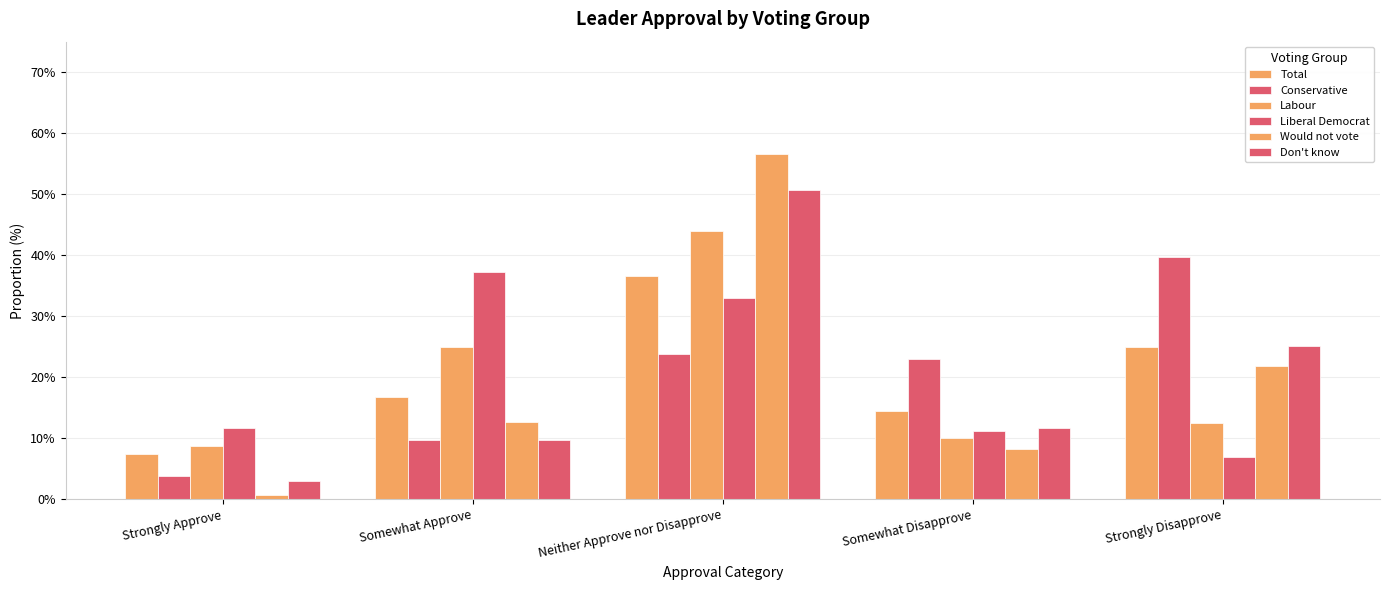

The Total series shows 36.6 at Neither Approve nor Disapprove. True or false?

True